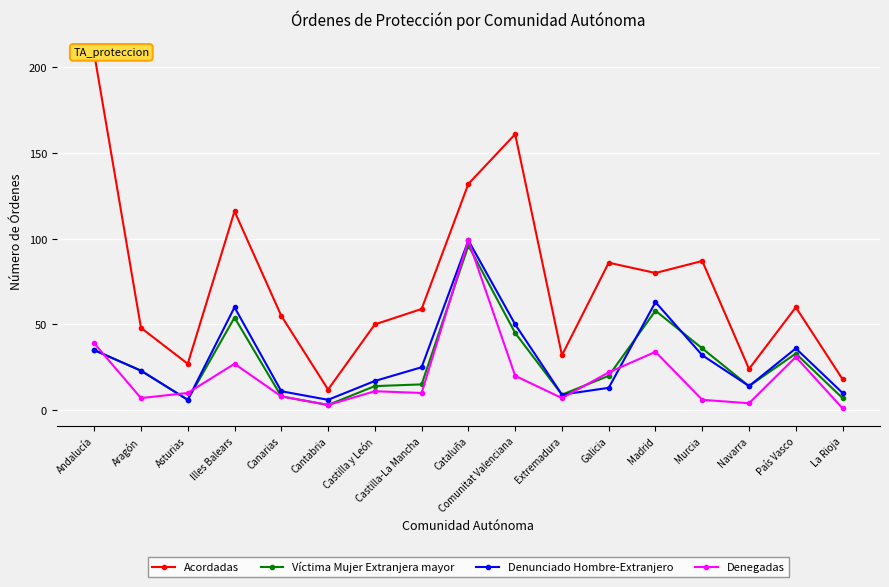

Rank the series by their maximum value, from lowest to highest.

Víctima Mujer Extranjera mayor, Denunciado Hombre-Extranjero, Denegadas, Acordadas